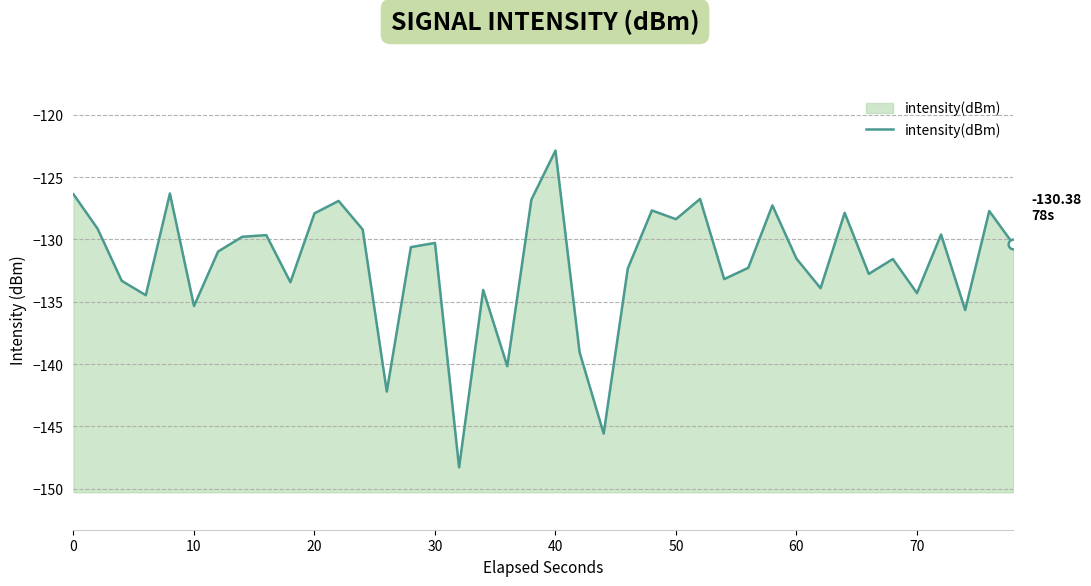

What is the maximum value shown in the chart?

-122.9